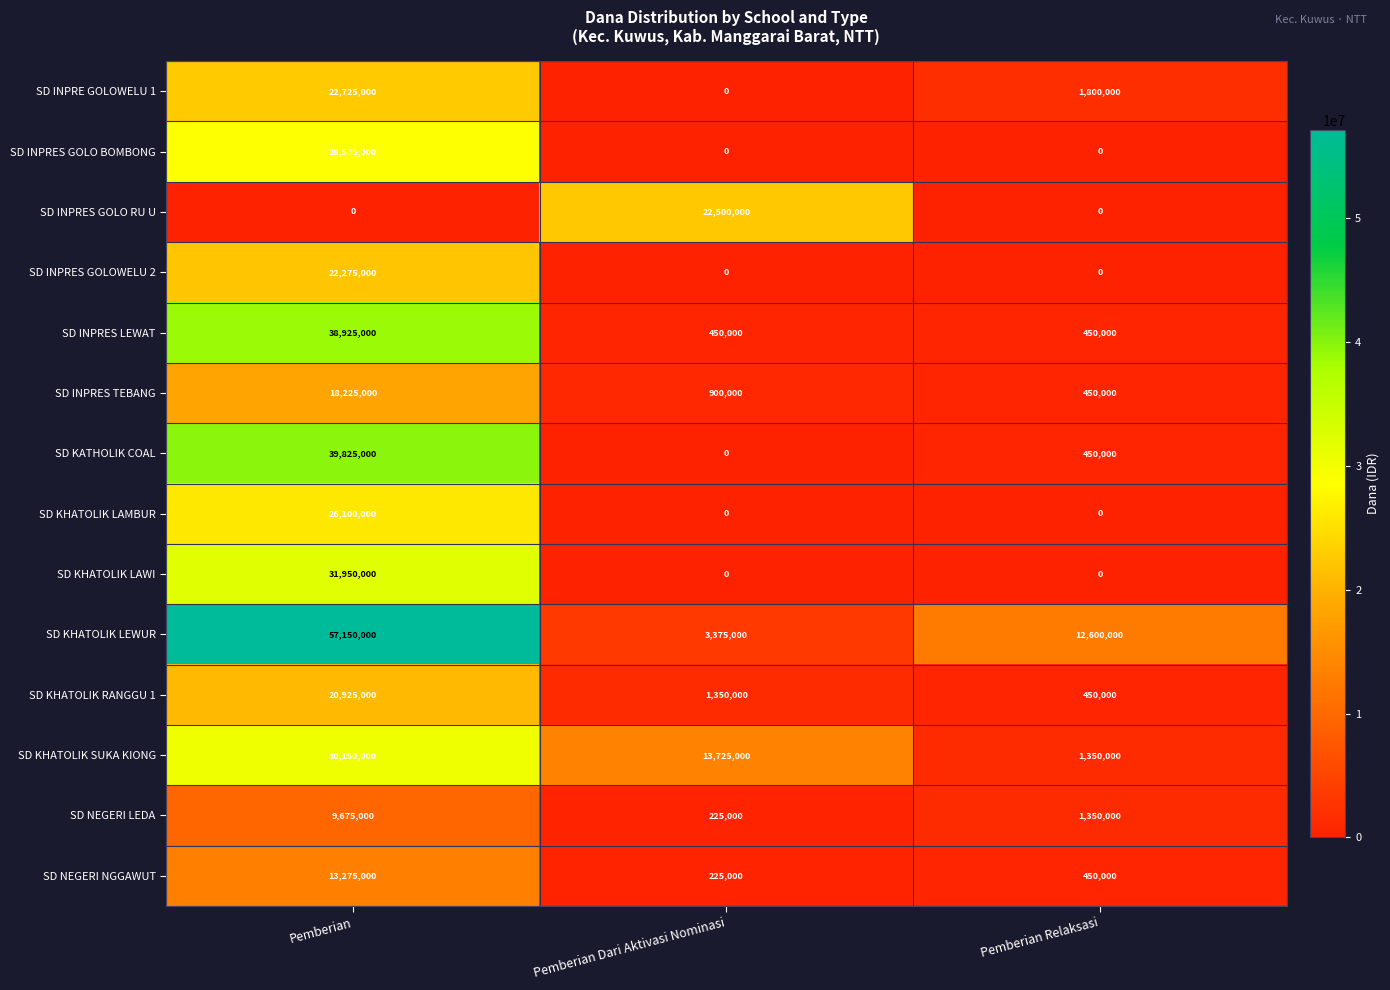

At how many categories does at least one series exceed 23703139?

1